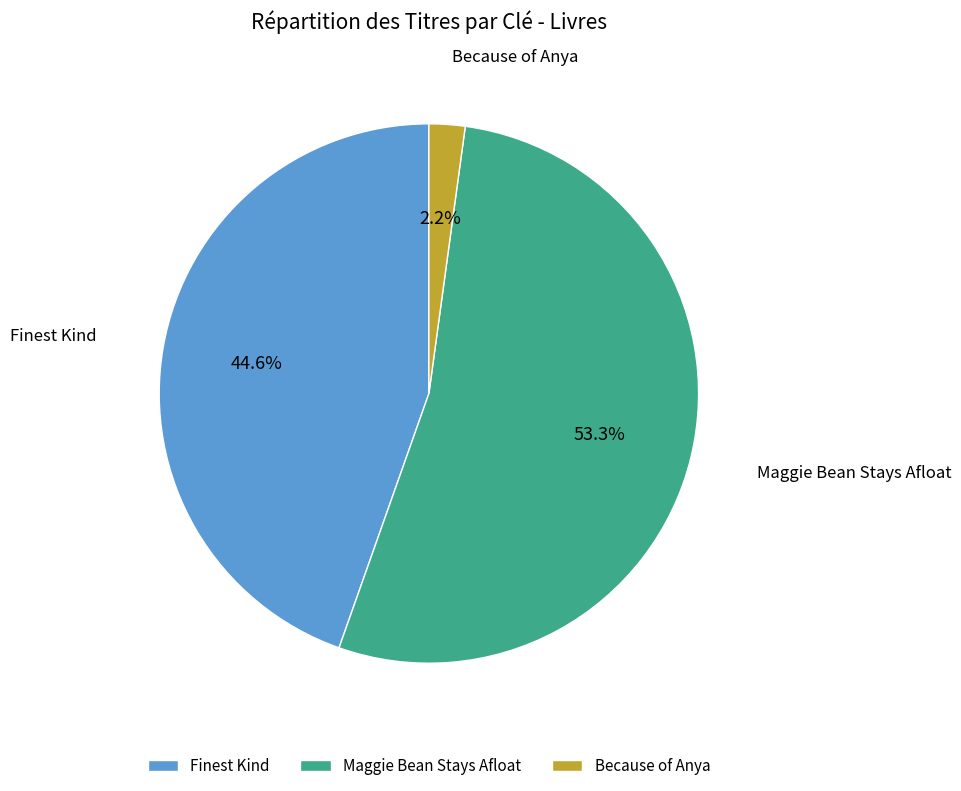

Do Finest Kind and Maggie Bean Stays Afloat together represent more than half of the pie?

Yes